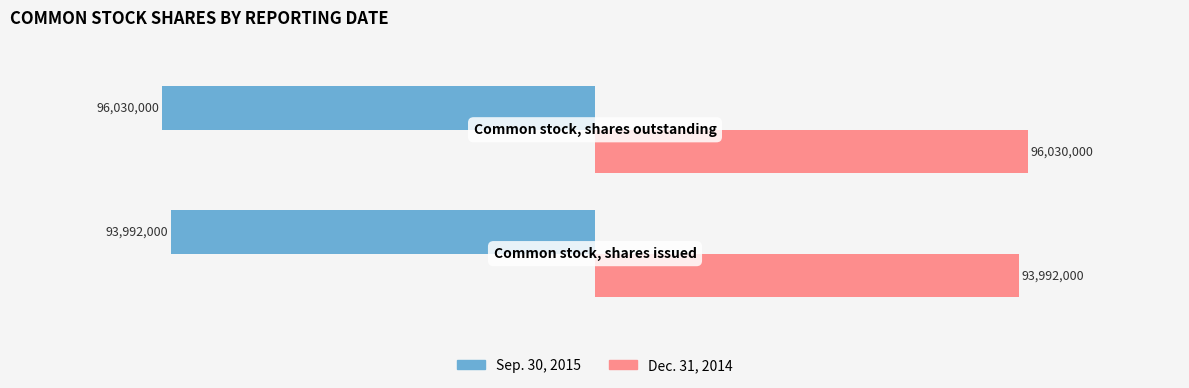

What is the greatest value displayed?

96030000